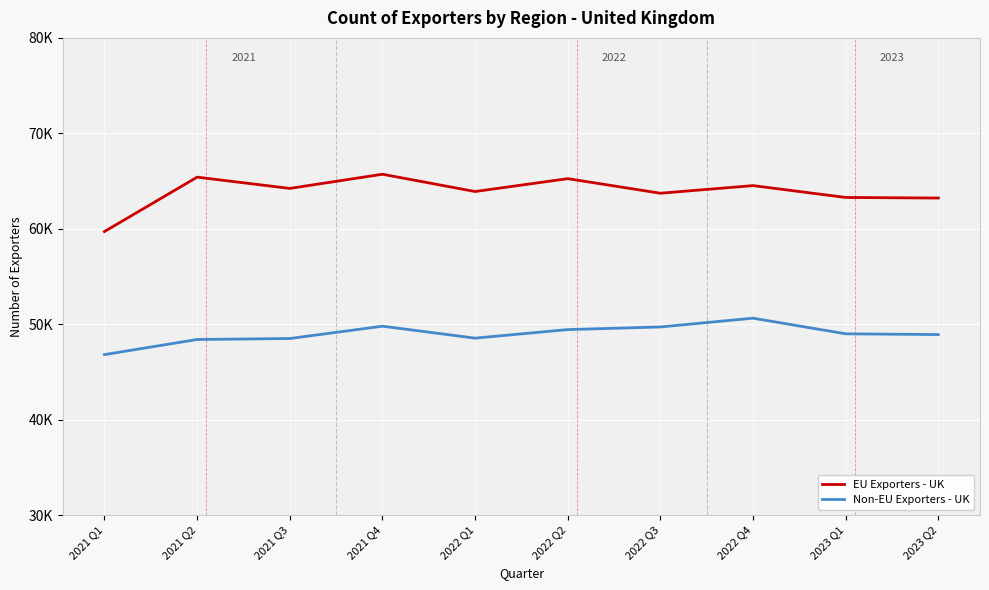

True or false: EU Exporters - UK and Non-EU Exporters - UK cross at least once.

False